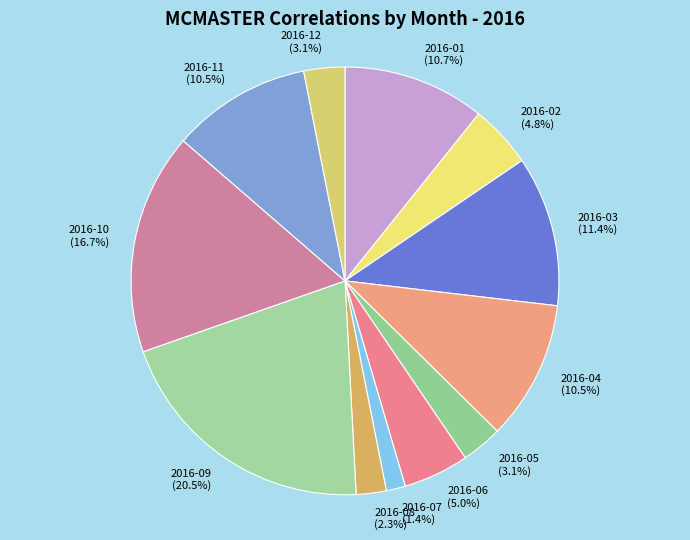

Which slice is the smallest?

2016-07